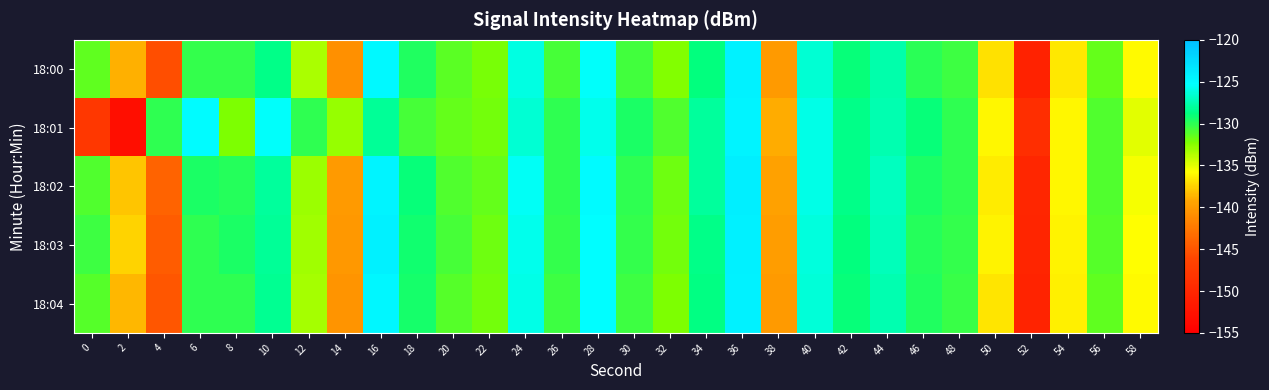

How many distinct data groups are displayed?

5